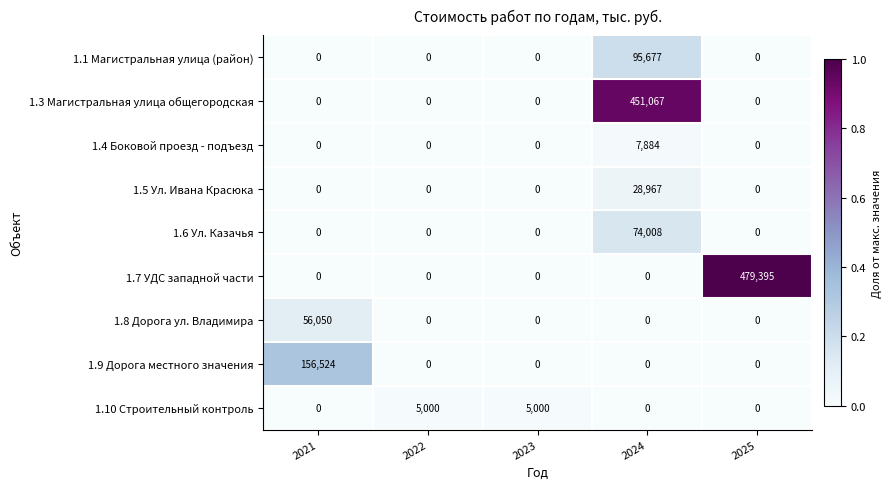

The value of 1.10 Строительный контроль at 2025 is -2411. True or false?

False